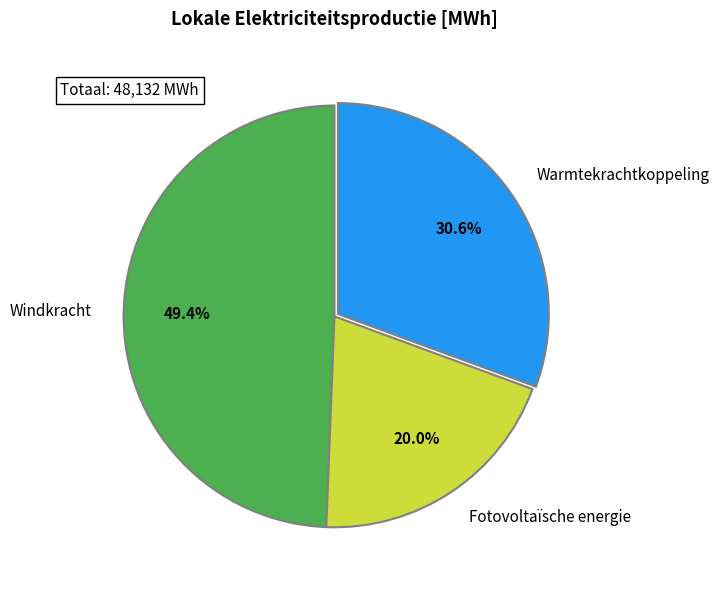

What is the smallest slice in the pie chart?

Fotovoltaïsche energie